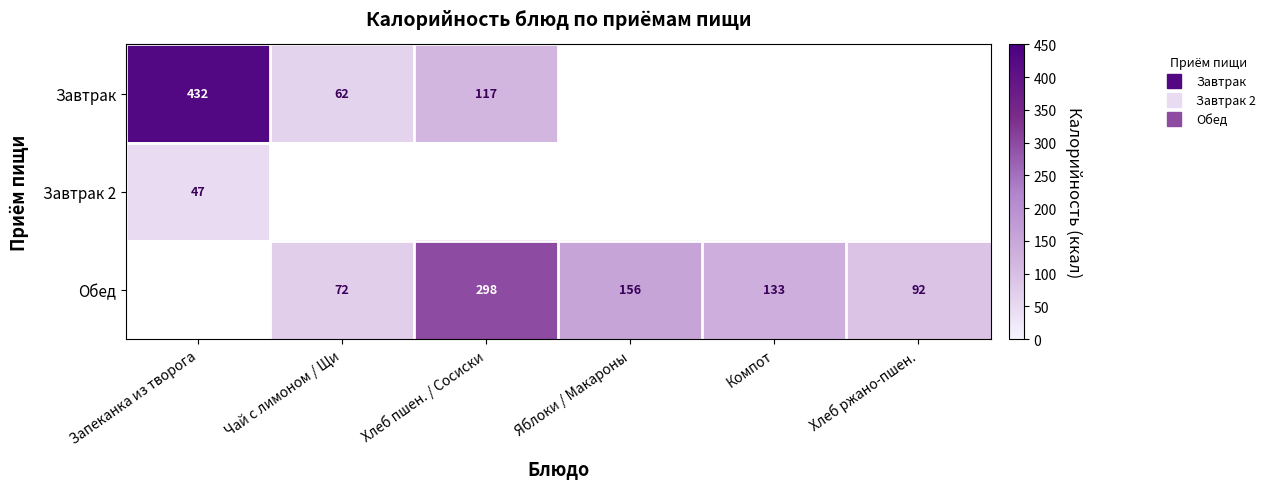

At how many categories does at least one series exceed 327?

1